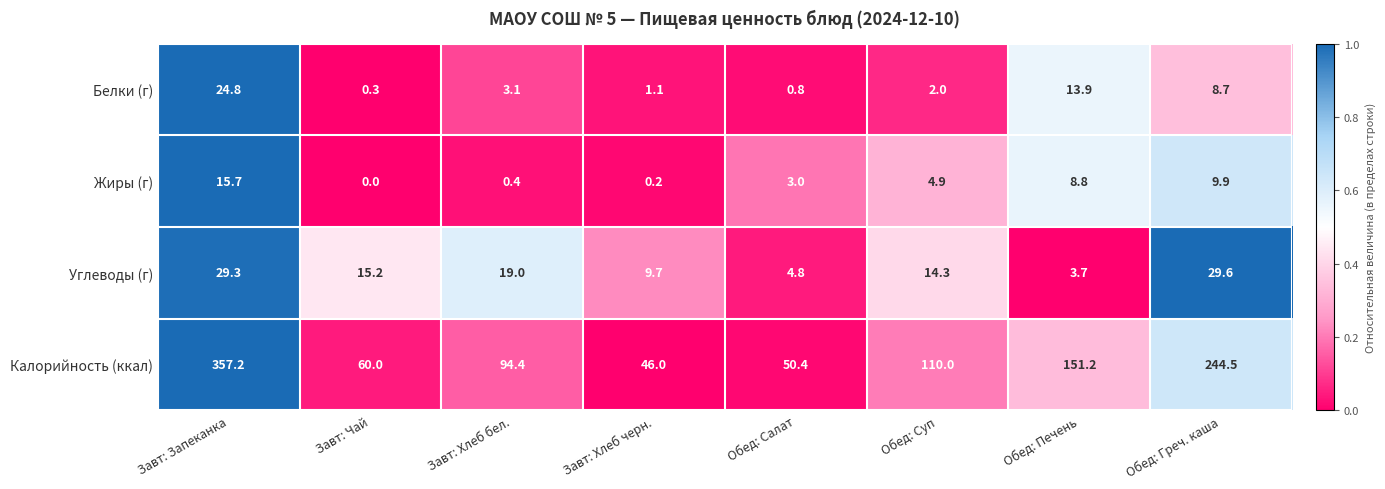

At which category is the sum across all series the highest?

Завт: Запеканка